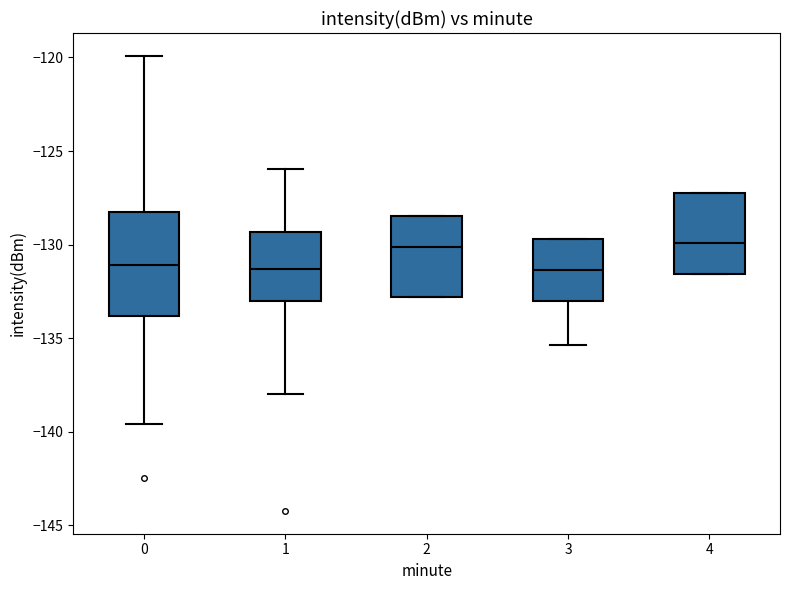

Reading left to right, read every box against the y-axis: the position of its median line, the range the box covers, and the ends of its whiskers. The values are not printed on the chart, so give them approximately, as read against the axis.

0: median -131.0, box -134.0 to -128.0, whiskers -139.5 to -120.0
1: median -131.5, box -133.0 to -129.5, whiskers -138.0 to -126.0
2: median -130.0, box -133.0 to -128.5, whiskers -133.0 to -128.5
3: median -131.5, box -133.0 to -129.5, whiskers -135.5 to -129.5
4: median -130.0, box -131.5 to -127.0, whiskers -131.5 to -127.0